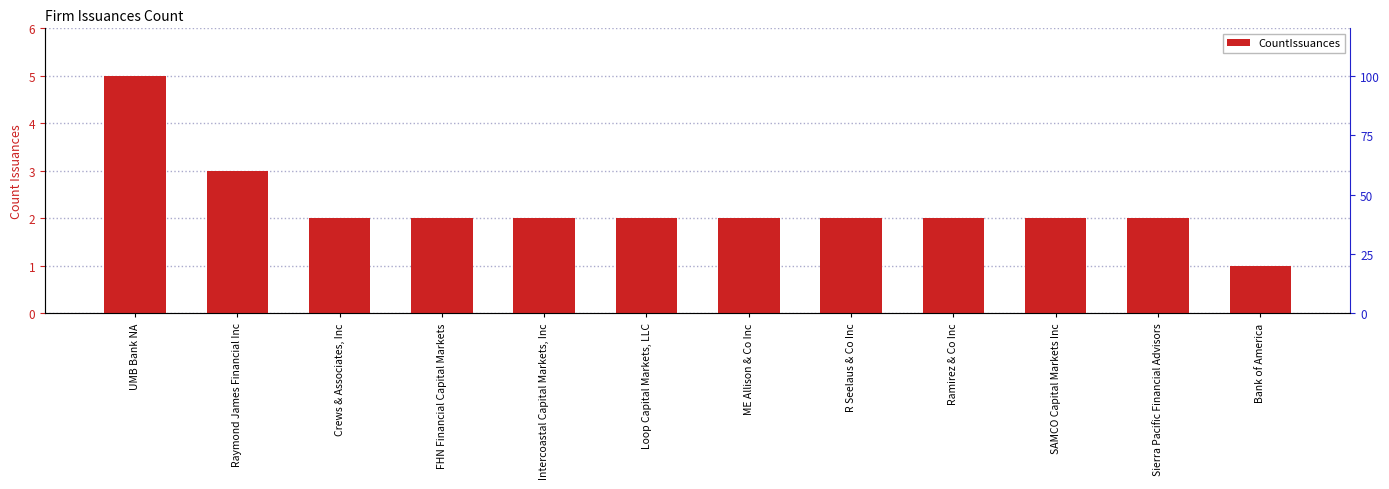

How many distinct data groups are displayed?

1